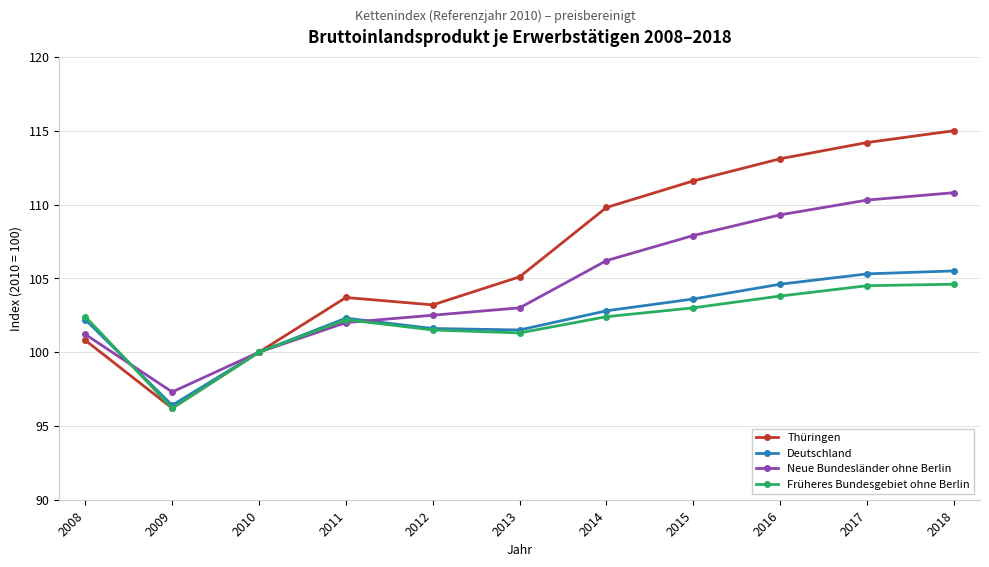

Is the value of Thüringen at 2016 greater than the value of Neue Bundesländer ohne Berlin at 2013?

Yes